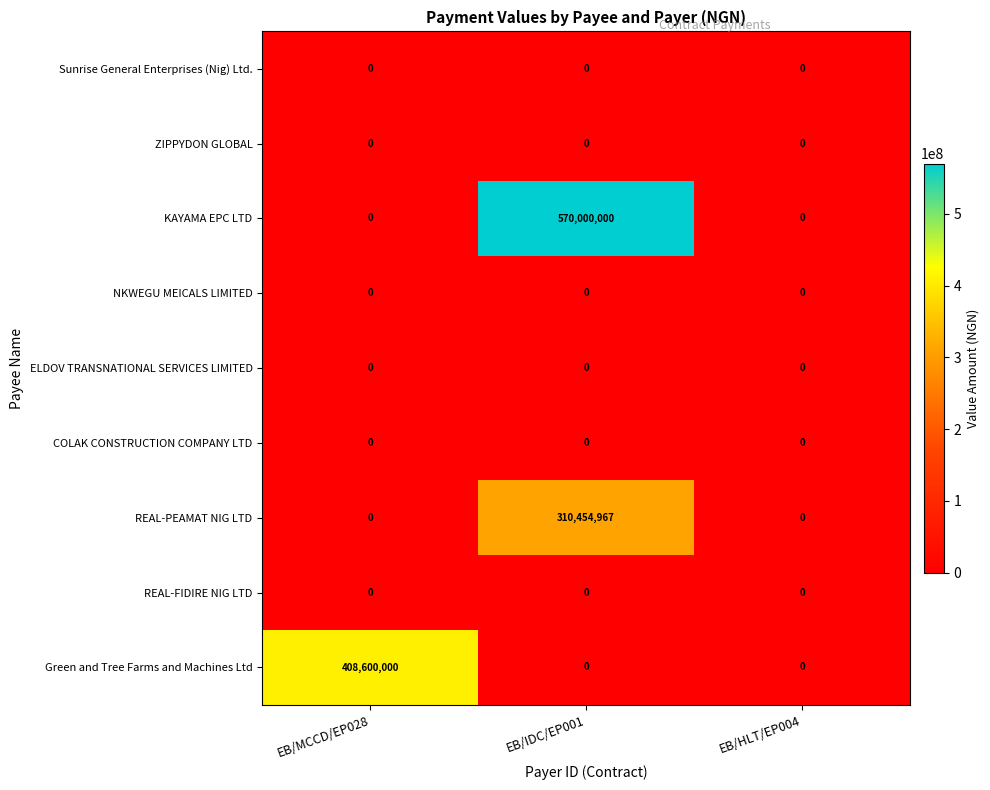

Reading left to right, extract all data points from this chart.

Sunrise General Enterprises (Nig) Ltd.: 0	0	0
ZIPPYDON GLOBAL: 0	0	0
KAYAMA EPC LTD: 0	570000000	0
NKWEGU MEICALS LIMITED: 0	0	0
ELDOV TRANSNATIONAL SERVICES LIMITED: 0	0	0
COLAK CONSTRUCTION COMPANY LTD: 0	0	0
REAL-PEAMAT NIG LTD: 0	310454967	0
REAL-FIDIRE NIG LTD: 0	0	0
Green and Tree Farms and Machines Ltd: 408600000	0	0